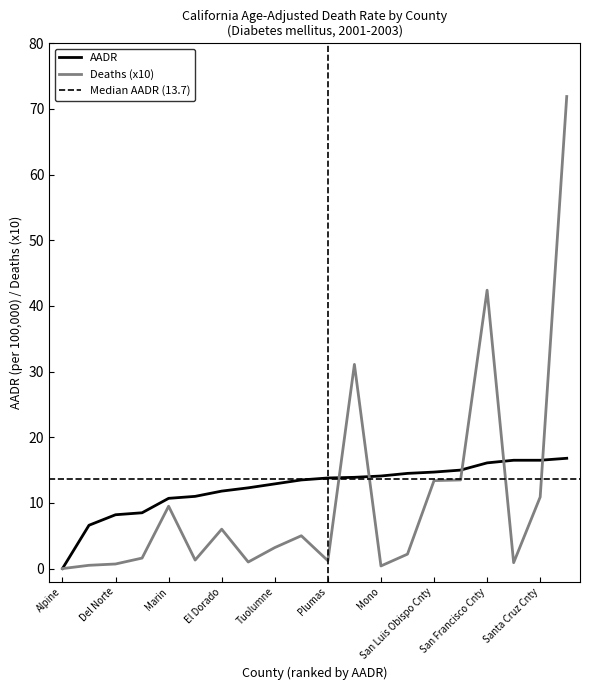

True or false: AADR has more than 1 interior local peaks.

False